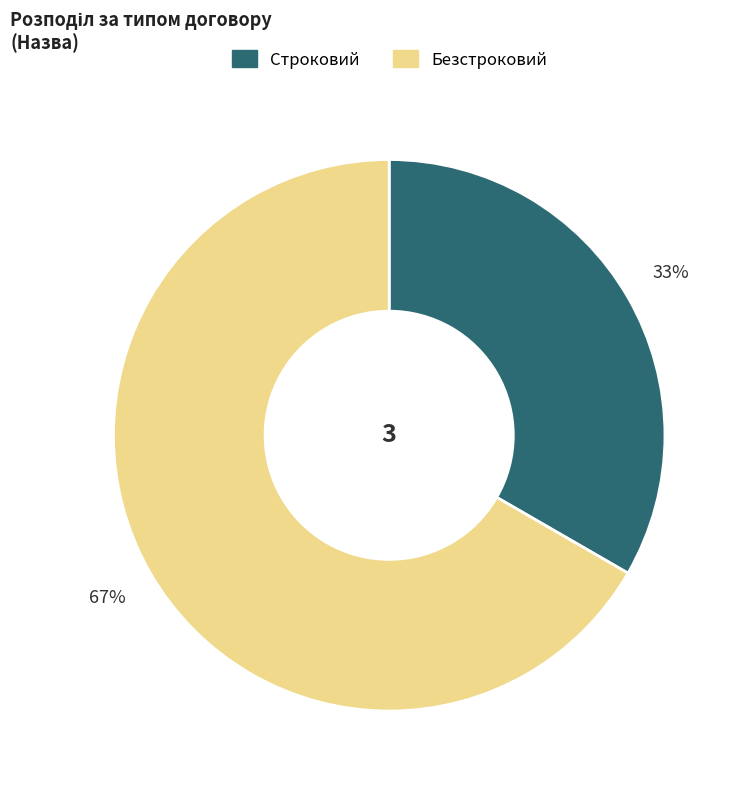

To the nearest percent, what percentage of the pie is Строковий?

33%